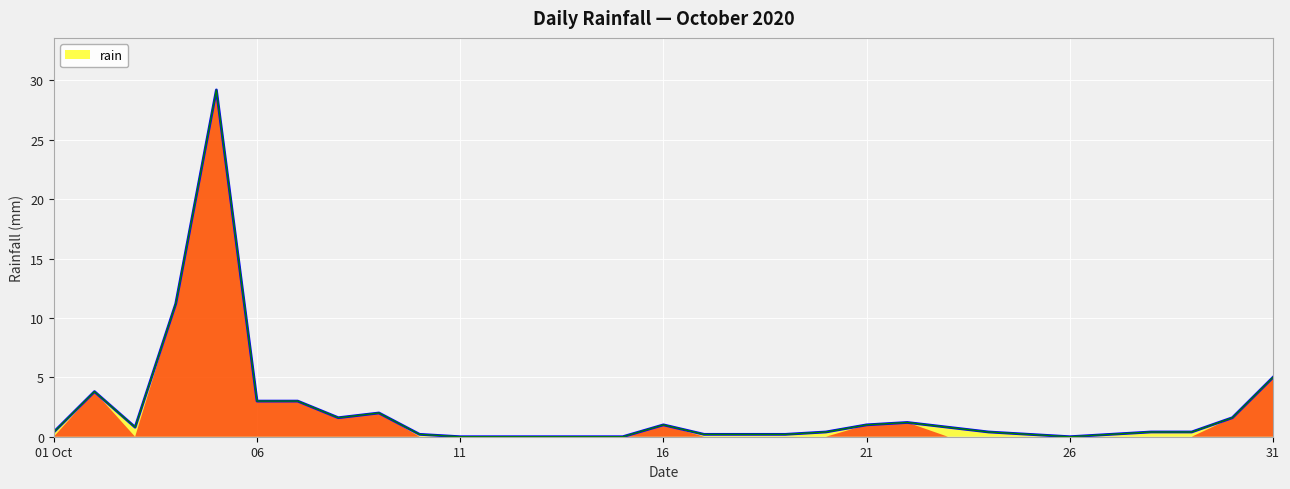

What is the maximum value shown in the chart?

29.2